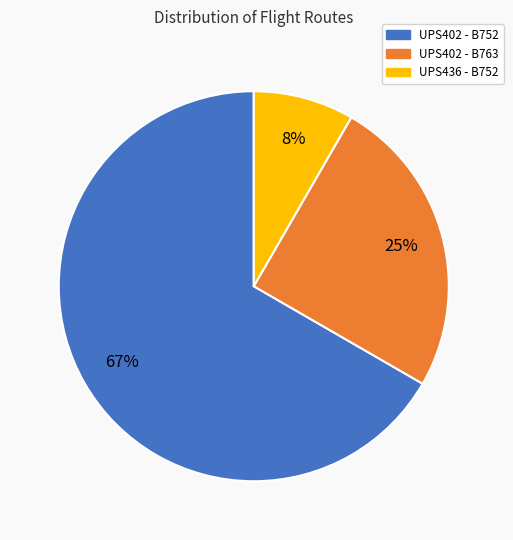

How many slices are in this pie chart?

3